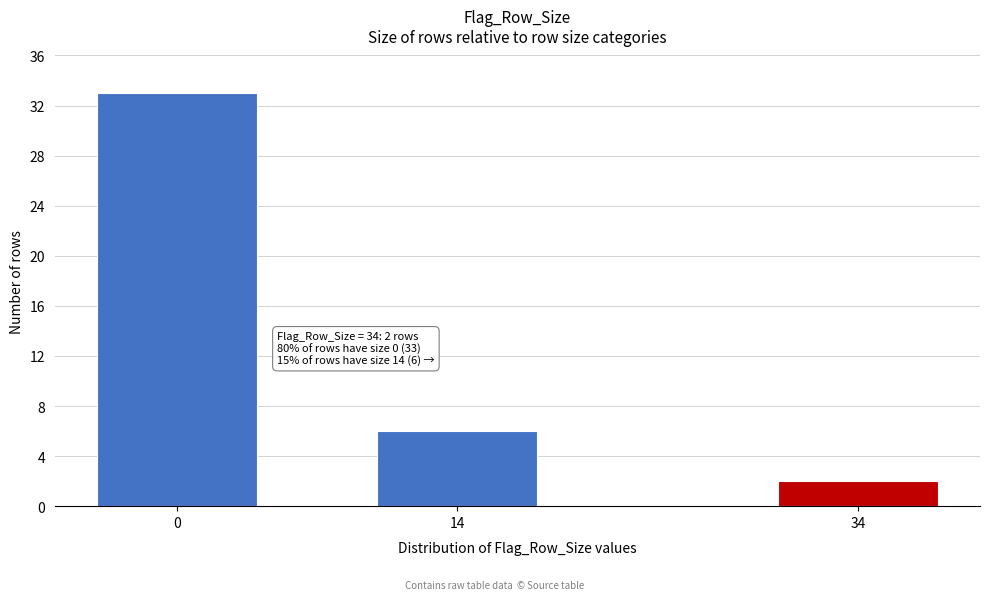

Reading right to left, what are all the values shown in this chart?

2	6	33